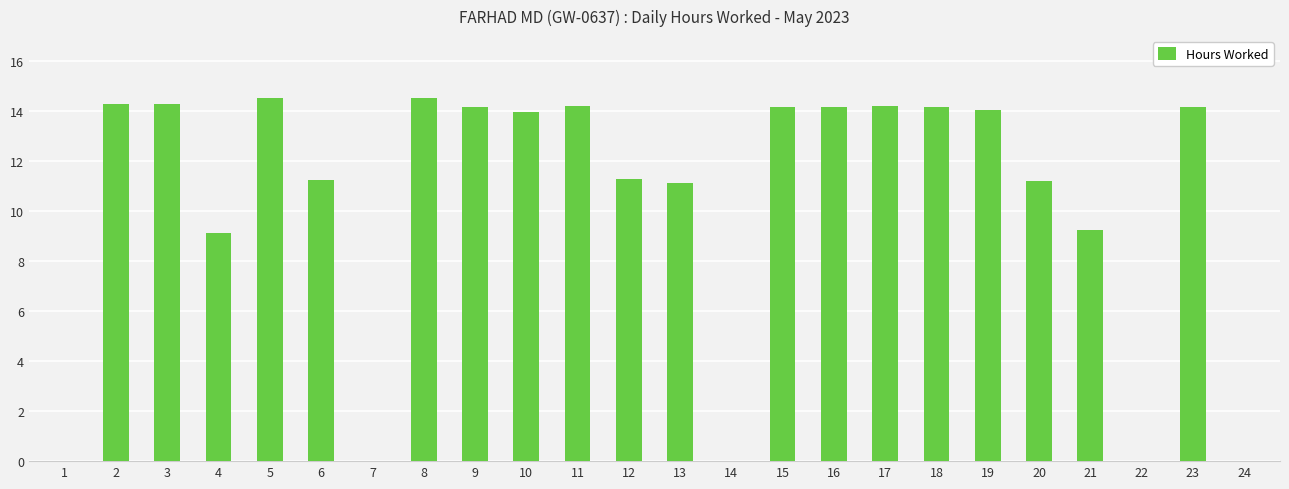

Reading left to right, transcribe all the data shown in this chart.

1=0.0	2=14.3	3=14.3	4=9.1	5=14.5	6=11.2	7=0.0	8=14.5	9=14.2	10=14.0	11=14.2	12=11.3	13=11.1	14=0.0	15=14.2	16=14.2	17=14.2	18=14.2	19=14.1	20=11.2	21=9.3	22=0.0	23=14.2	24=0.0